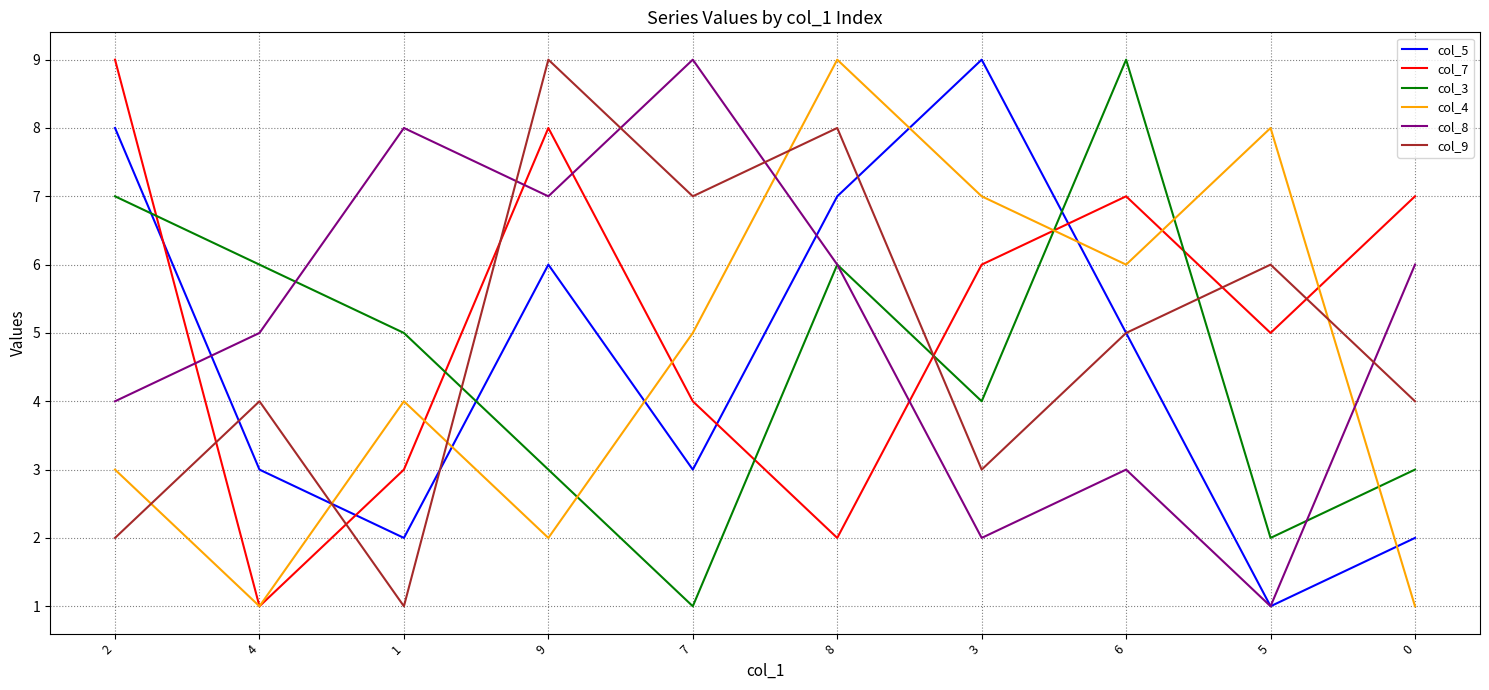

Reading left to right, list all the values displayed in this chart.

col_5: 8	3	2	6	3	7	9	5	1	2
col_7: 9	1	3	8	4	2	6	7	5	7
col_3: 7	6	5	3	1	6	4	9	2	3
col_4: 3	1	4	2	5	9	7	6	8	1
col_8: 4	5	8	7	9	6	2	3	1	6
col_9: 2	4	1	9	7	8	3	5	6	4